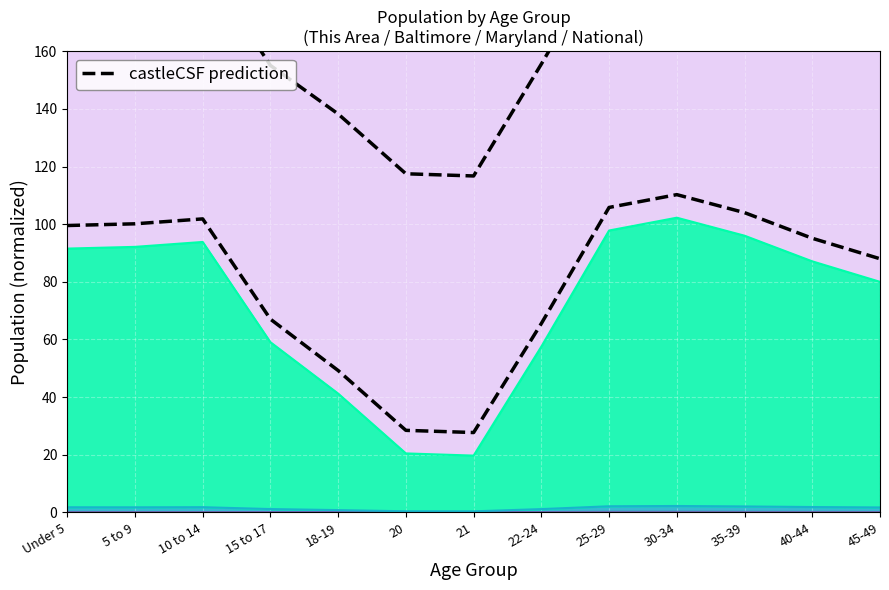

Does the chart display data point markers on the line(s)?

No